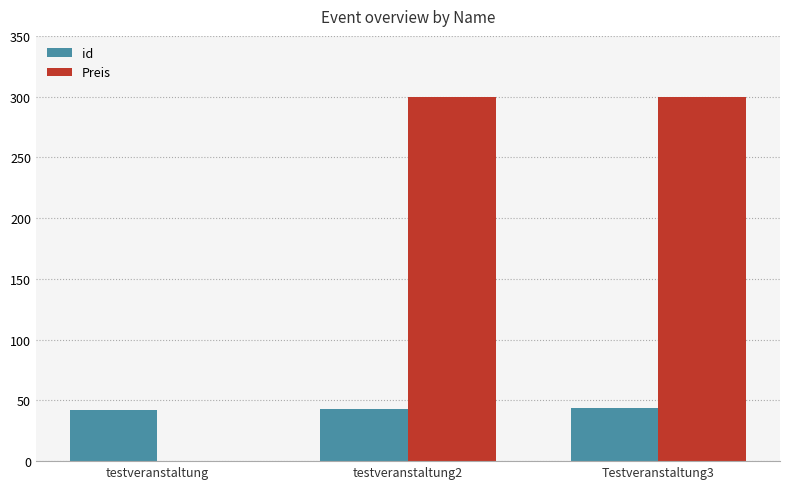

How many positive values does the Preis series have?

2